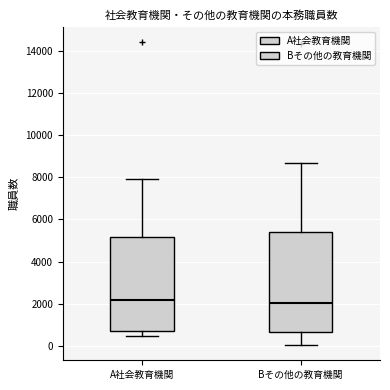

Reading left to right, transcribe this box plot: for each box, give where its median line is, the range the box spans, and where its two whiskers end, as read against the y-axis. The values are not printed on the chart, so give them approximately, as read against the axis.

A社会教育機関: median 2200, box 800 to 5200, whiskers 400 to 8000
Bその他の教育機関: median 2000, box 600 to 5400, whiskers 0 to 8600